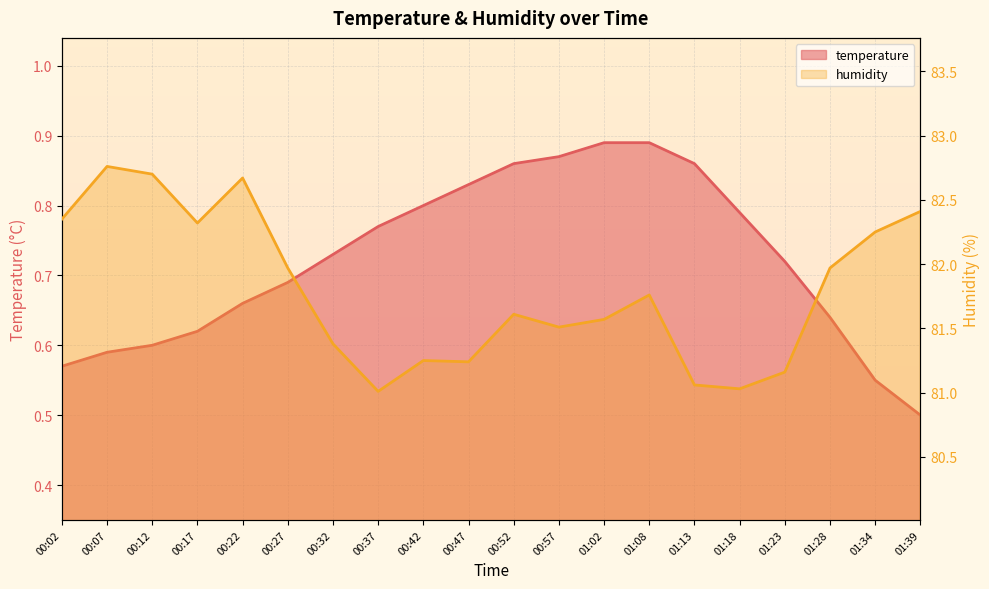

At which category is the sum across all series the highest?

00:07